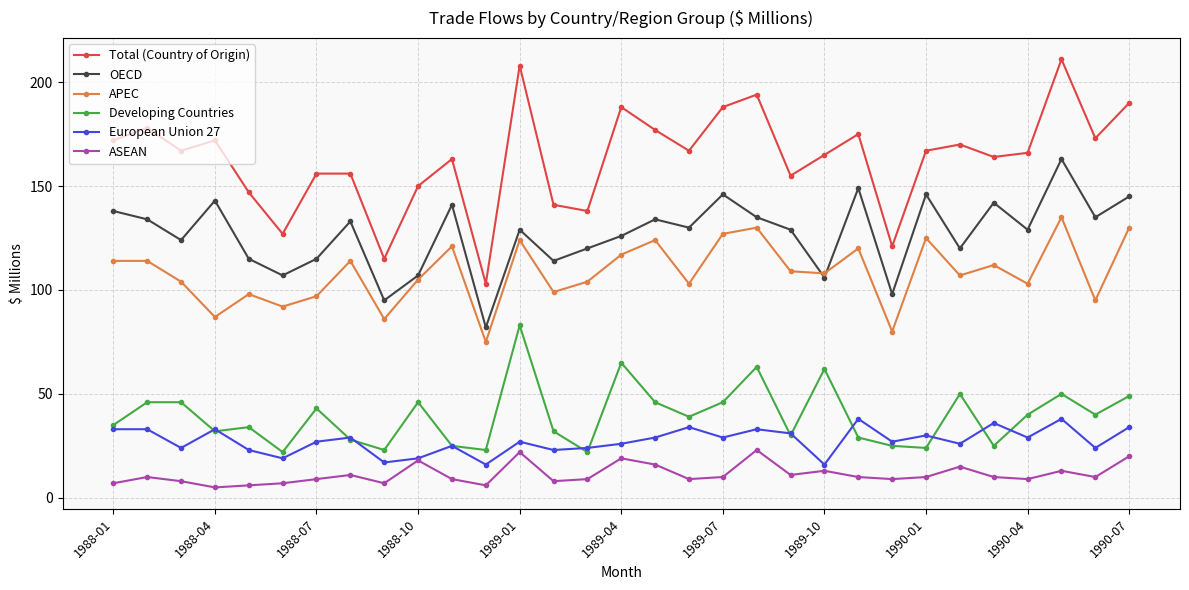

What is the sum of all ASEAN values?

349